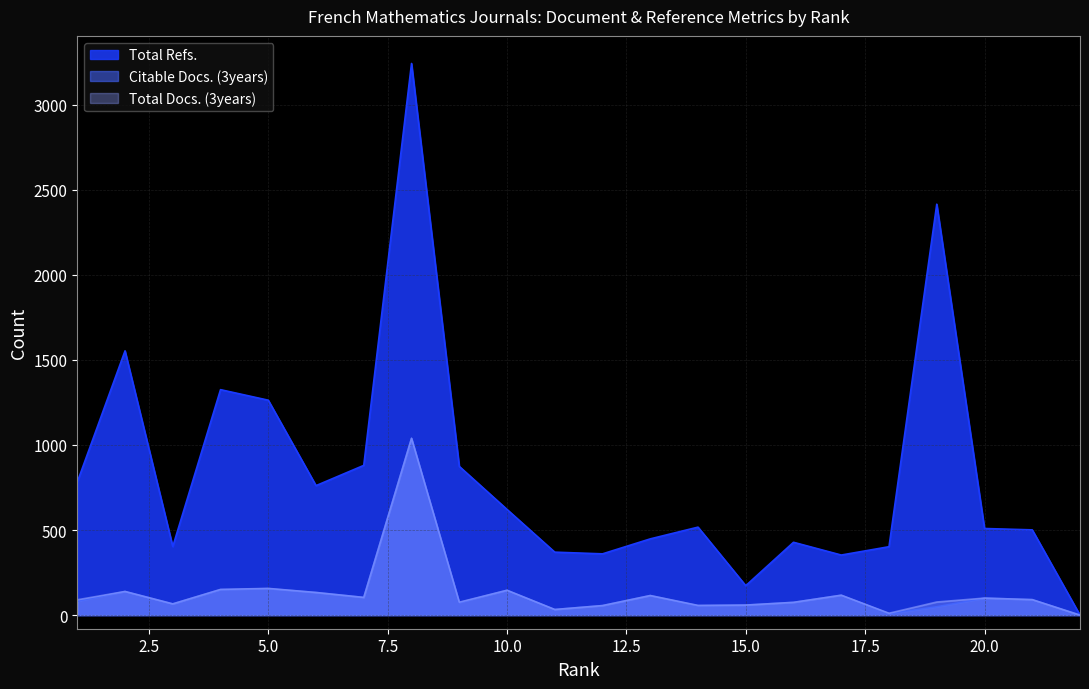

What is the average value of the Total Refs. series?

826